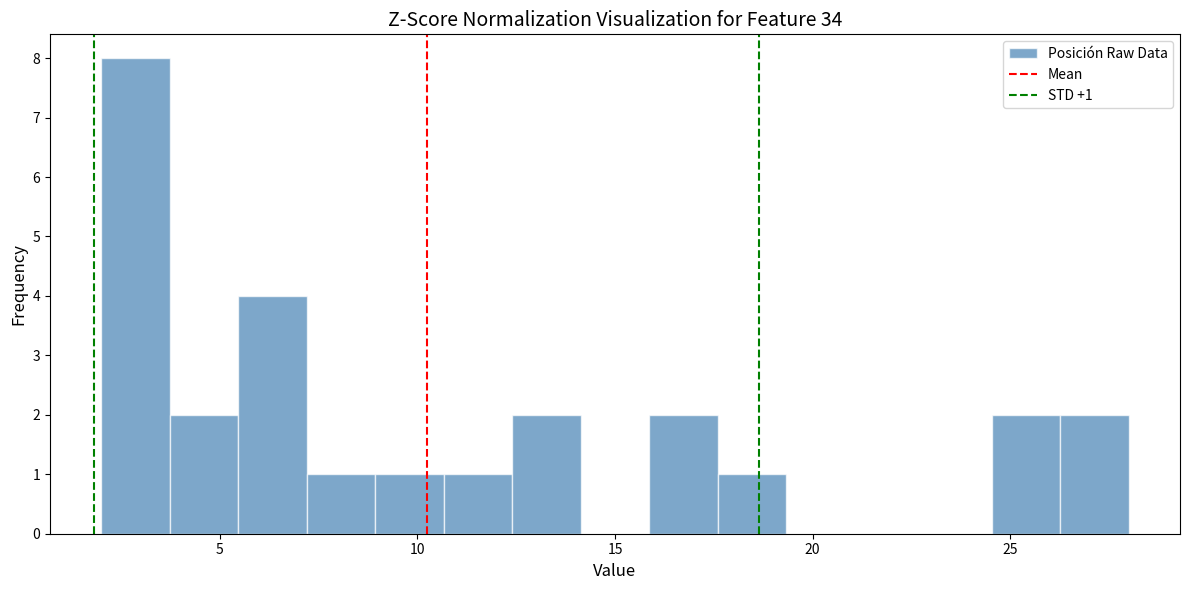

Read against the x-axis, roughly where is the centre of the tallest bar?

3.0